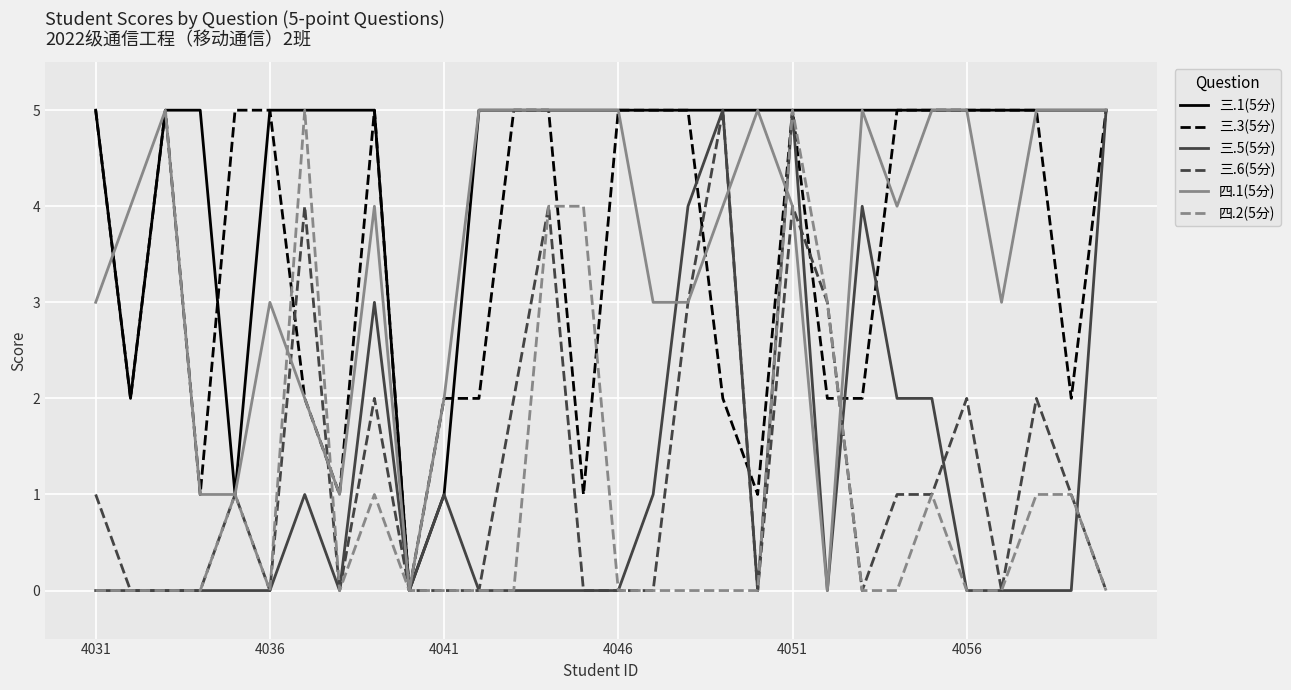

Which series has the largest total across all categories?

三.1(5分)